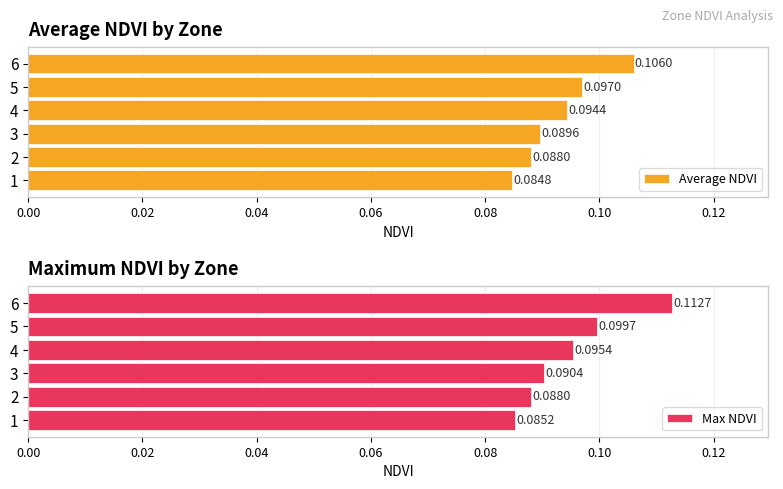

The value of Max NDVI at 0.06 is 0.1. True or false?

True